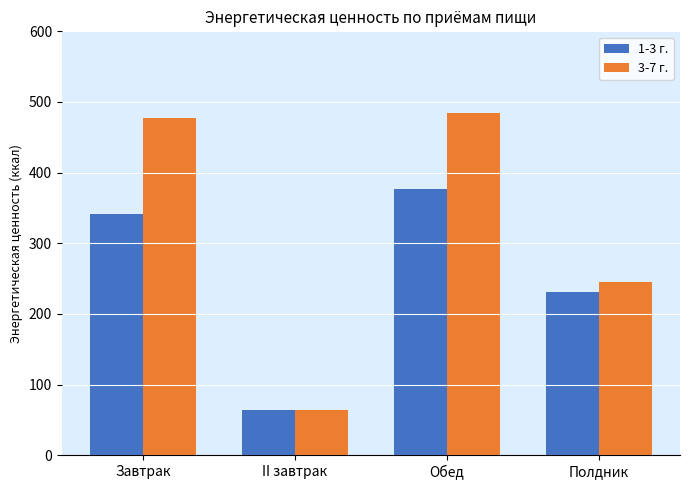

Reading left to right, what are all the values shown in this chart?

1-3 г.: Завтрак=341.3	II завтрак=64.0	Обед=376.9	Полдник=231.5
3-7 г.: Завтрак=477.7	II завтрак=64.0	Обед=484.9	Полдник=245.0